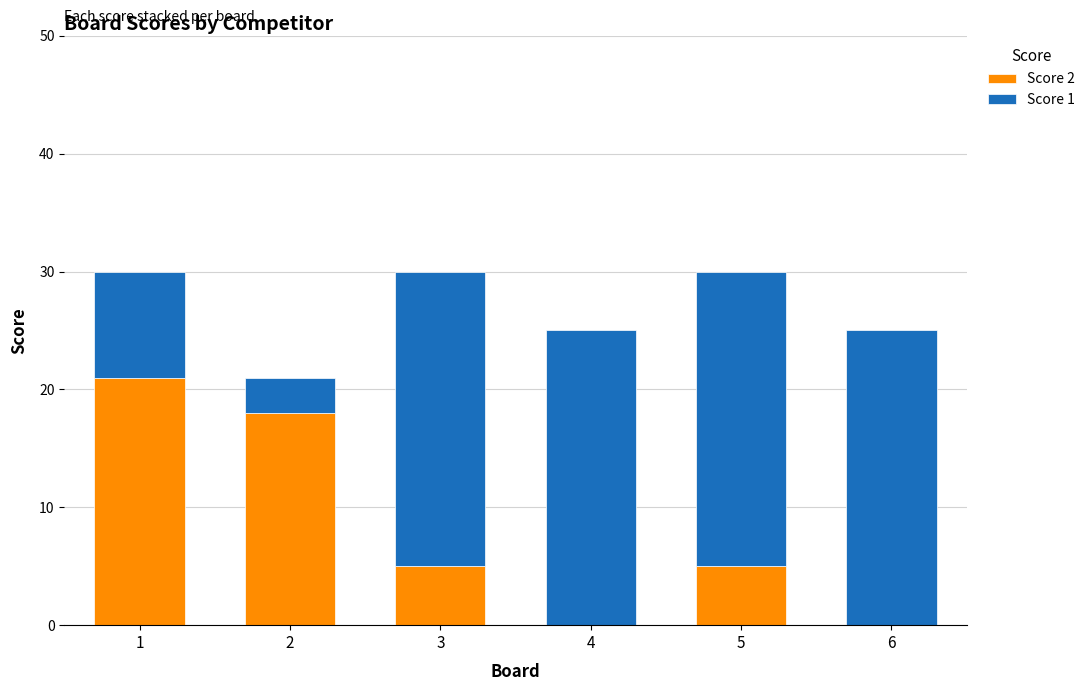

Count the Score 2 values in the range 0 to 18.

5